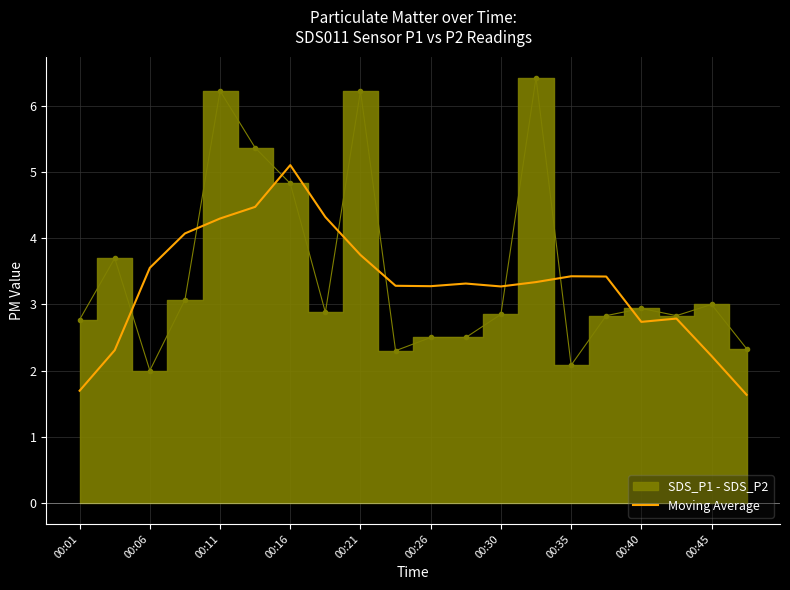

Is it true that Moving Average equals 3.7 at 00:21?

True